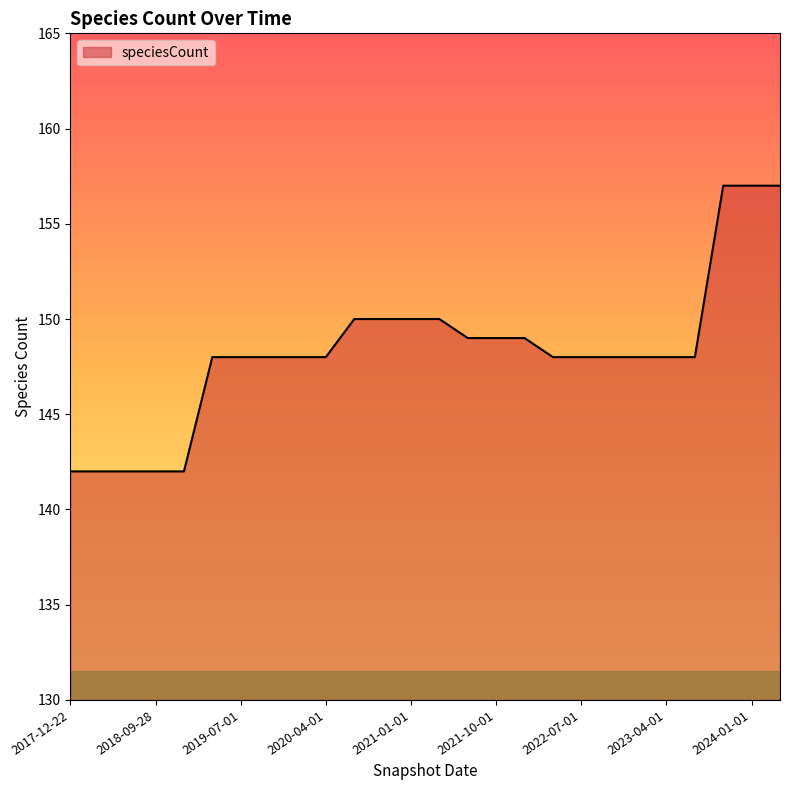

What is the smallest value displayed?

142